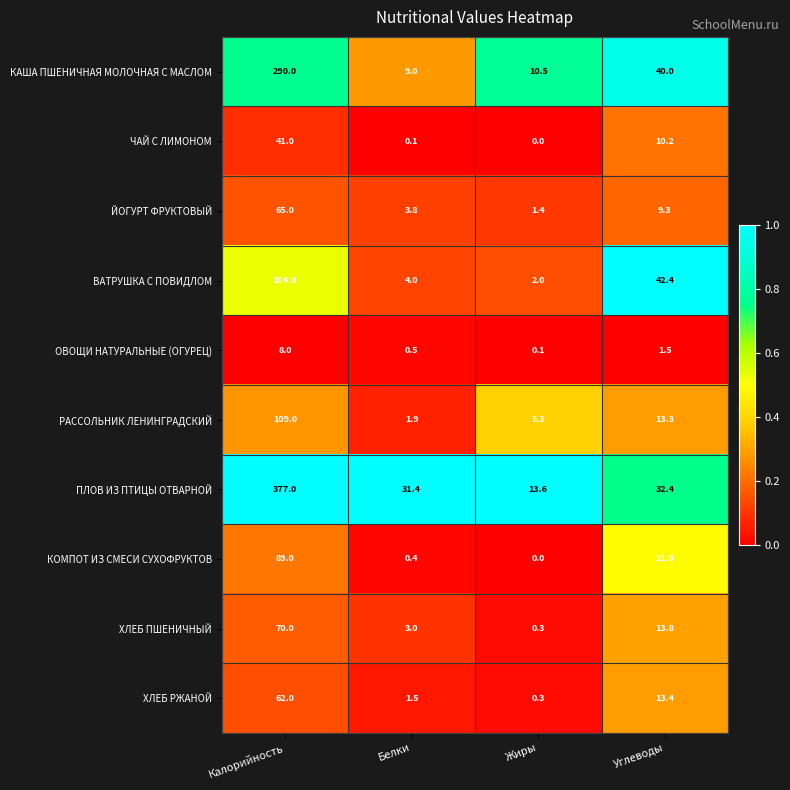

What is the difference between the ПЛОВ ИЗ ПТИЦЫ ОТВАРНОЙ values at Белки and Углеводы?

1.0